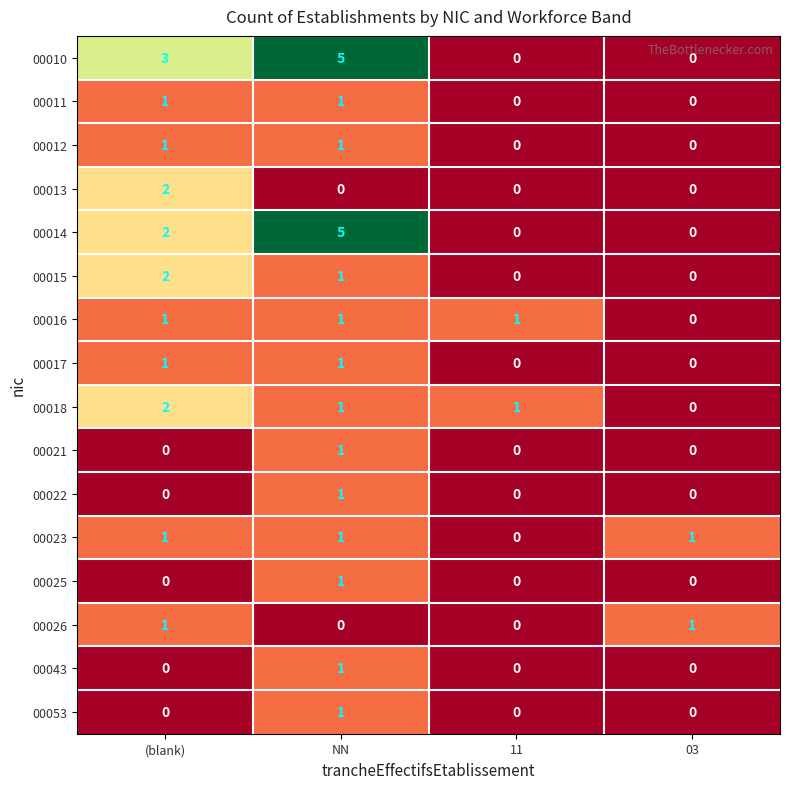

Which category has the highest value across all series?

NN